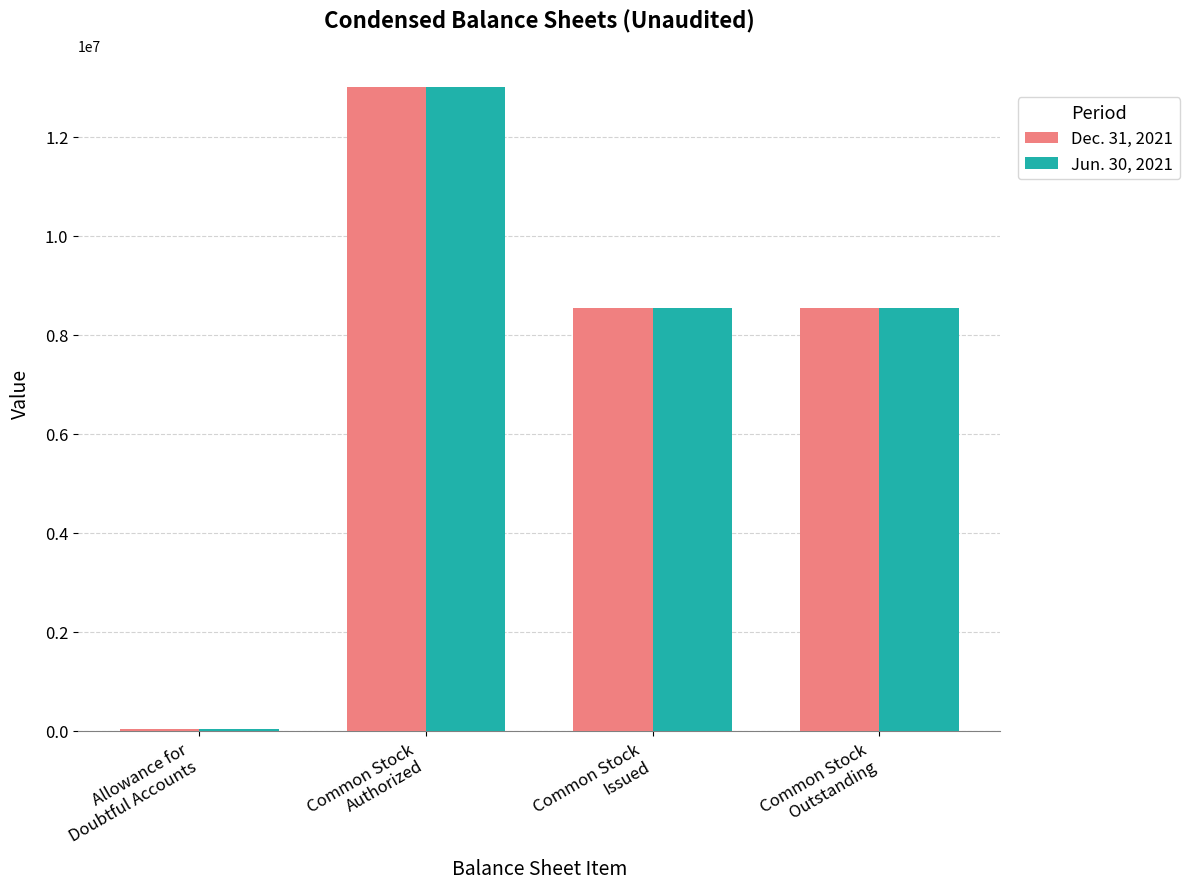

What is the greatest value displayed?

13000000